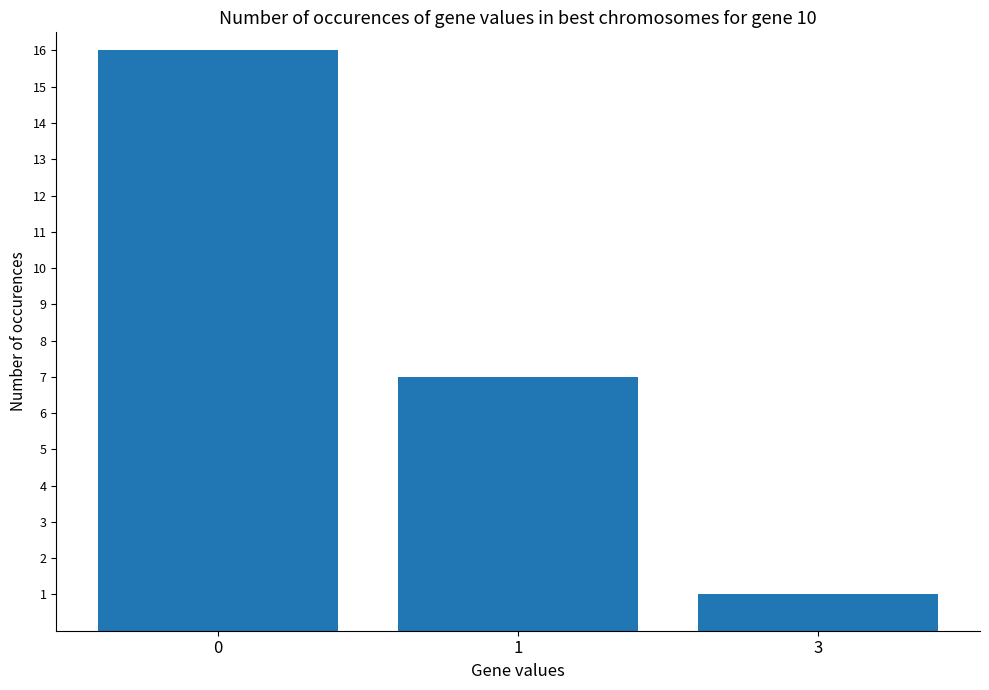

Approximately how many times larger is the value at 0 compared to 3?

16.0